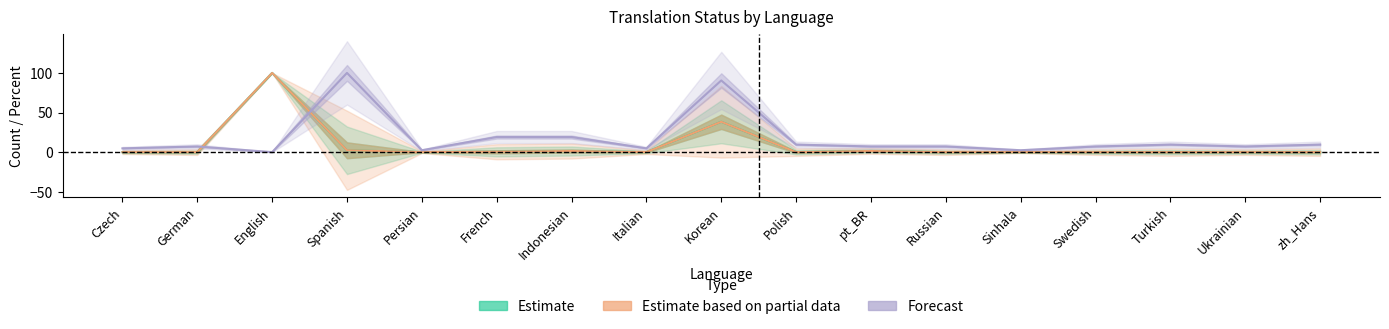

How many lines are shown in the chart?

3